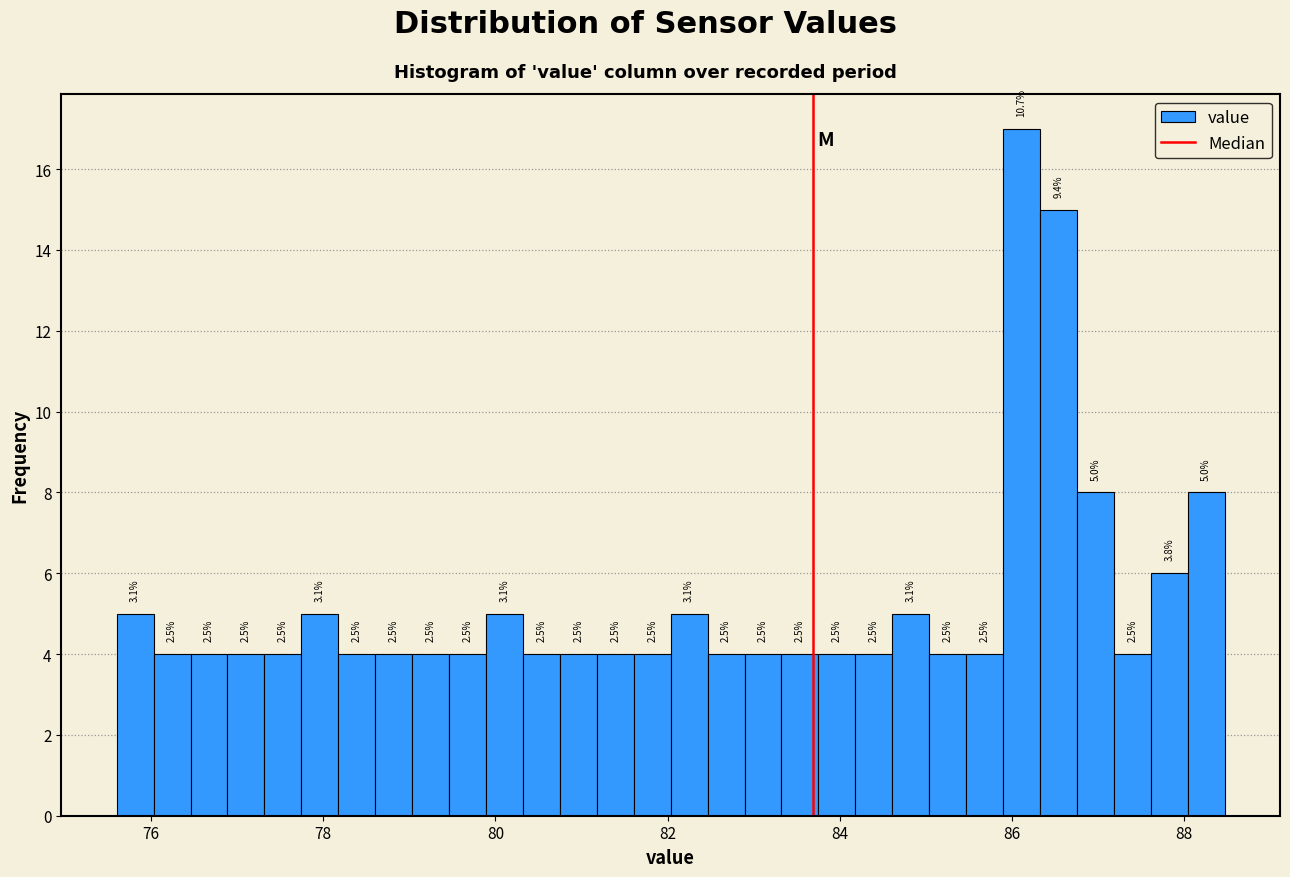

Read against the x-axis, roughly where is the centre of the tallest bar?

86.2